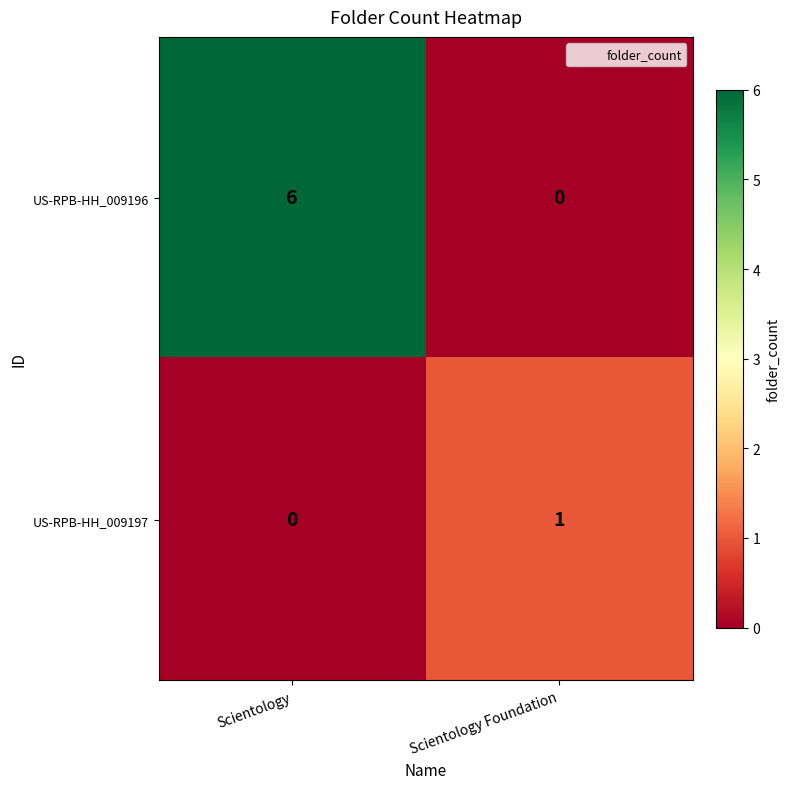

The value of US-RPB-HH_009197 at Scientology is 0. True or false?

True